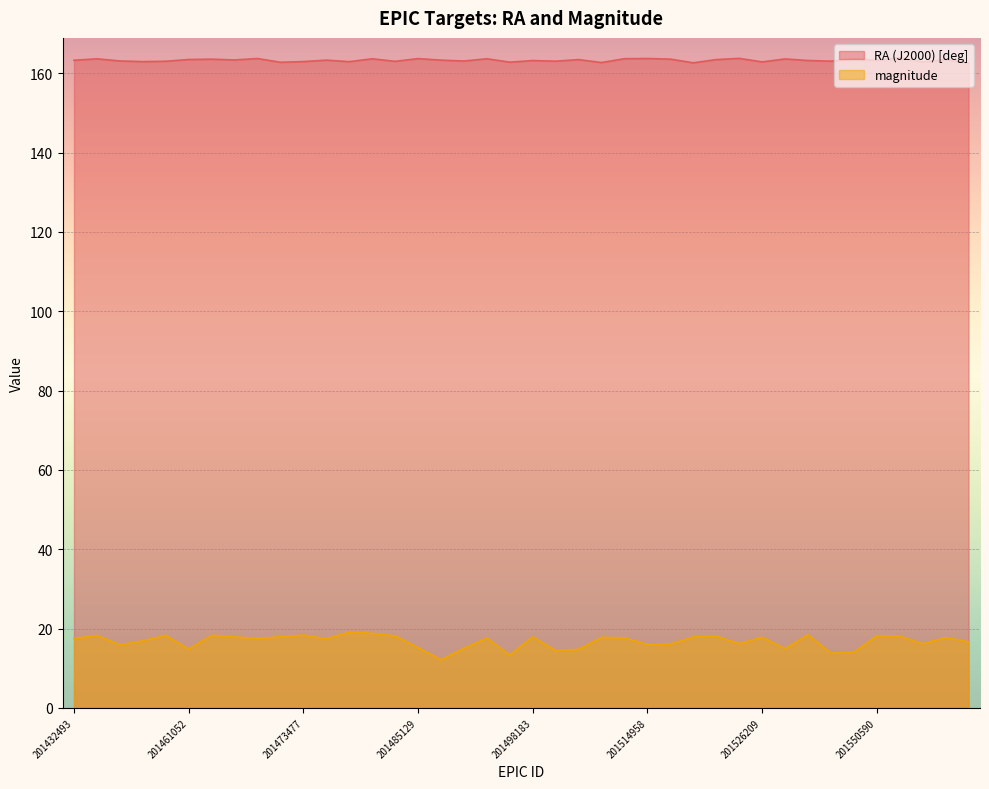

What is the average value of the magnitude series?

16.8